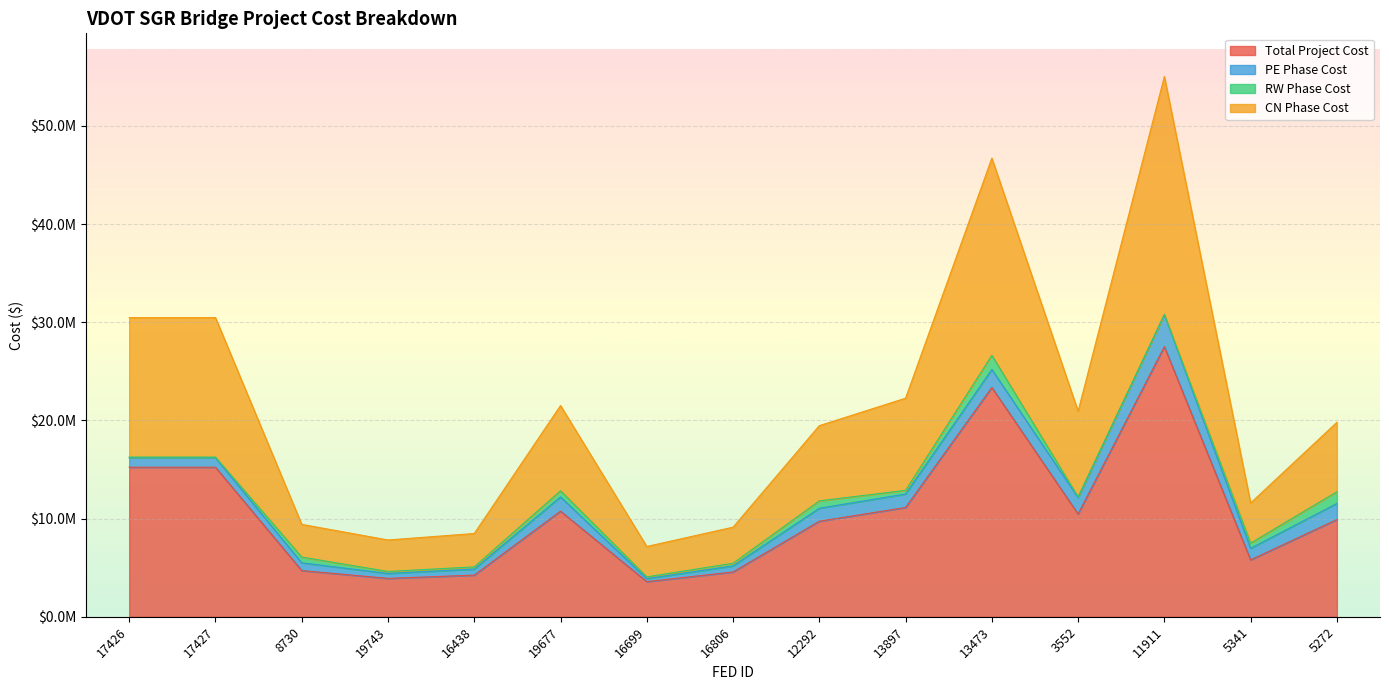

How many values in the Total Project Cost series are below 9902088?

7